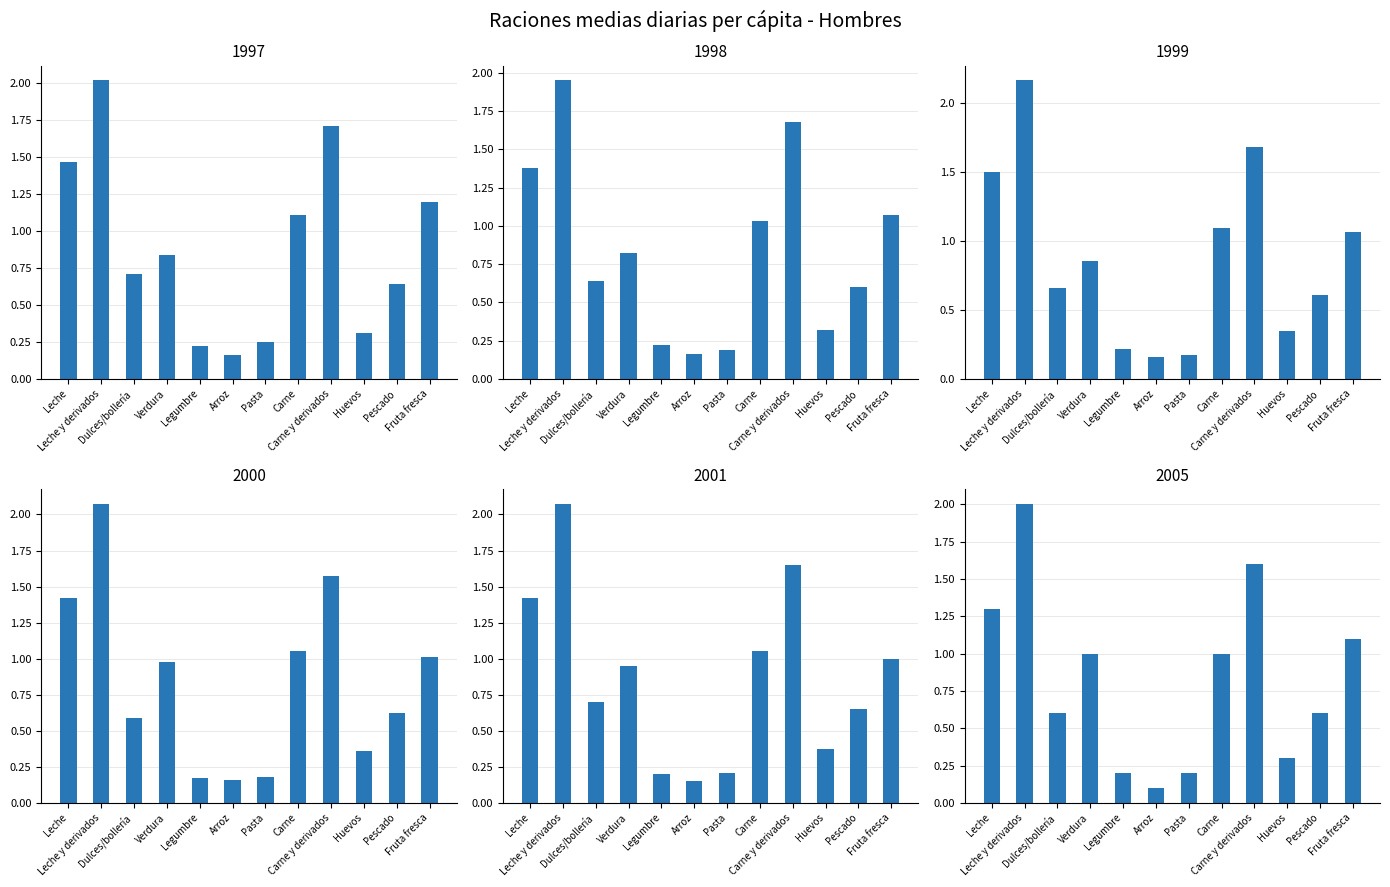

What is the sum of the 1999 values at Leche y derivados and Huevos?

2.5